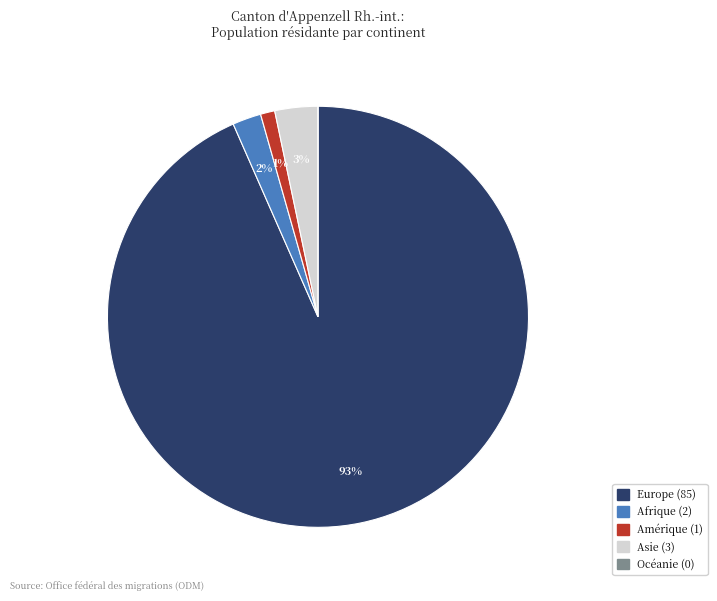

Is there any slice that represents more than half of the pie?

Yes